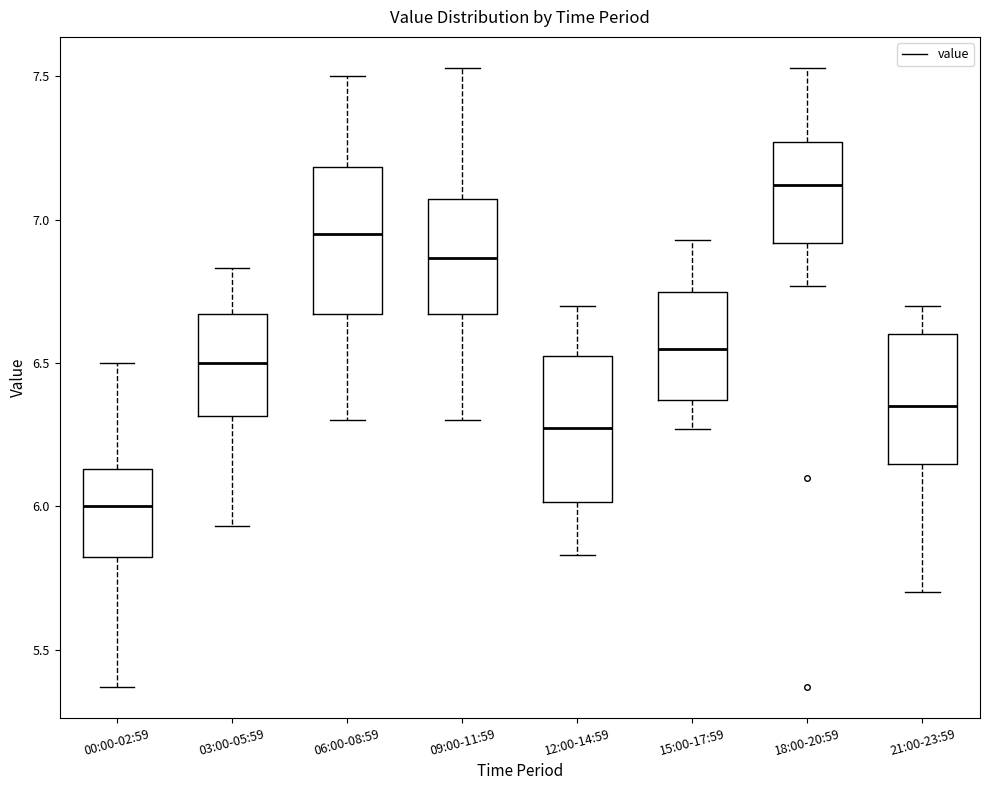

Reading left to right, transcribe this box plot: for each box, give where its median line is, the range the box spans, and where its two whiskers end, as read against the y-axis. The values are not printed on the chart, so give them approximately, as read against the axis.

00:00-02:59: median 6.00, box 5.80 to 6.15, whiskers 5.35 to 6.50
03:00-05:59: median 6.50, box 6.30 to 6.65, whiskers 5.95 to 6.85
06:00-08:59: median 6.95, box 6.65 to 7.20, whiskers 6.30 to 7.50
09:00-11:59: median 6.85, box 6.65 to 7.05, whiskers 6.30 to 7.55
12:00-14:59: median 6.30, box 6.00 to 6.55, whiskers 5.85 to 6.70
15:00-17:59: median 6.55, box 6.35 to 6.75, whiskers 6.25 to 6.95
18:00-20:59: median 7.10, box 6.90 to 7.25, whiskers 6.75 to 7.55
21:00-23:59: median 6.35, box 6.15 to 6.60, whiskers 5.70 to 6.70